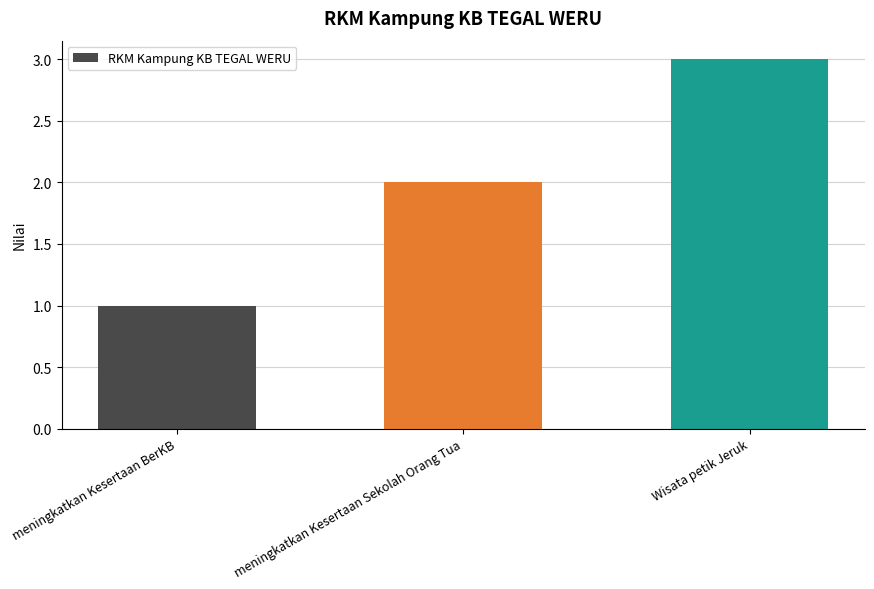

What is the sum of the values at Wisata petik Jeruk and meningkatkan Kesertaan Sekolah Orang Tua?

5